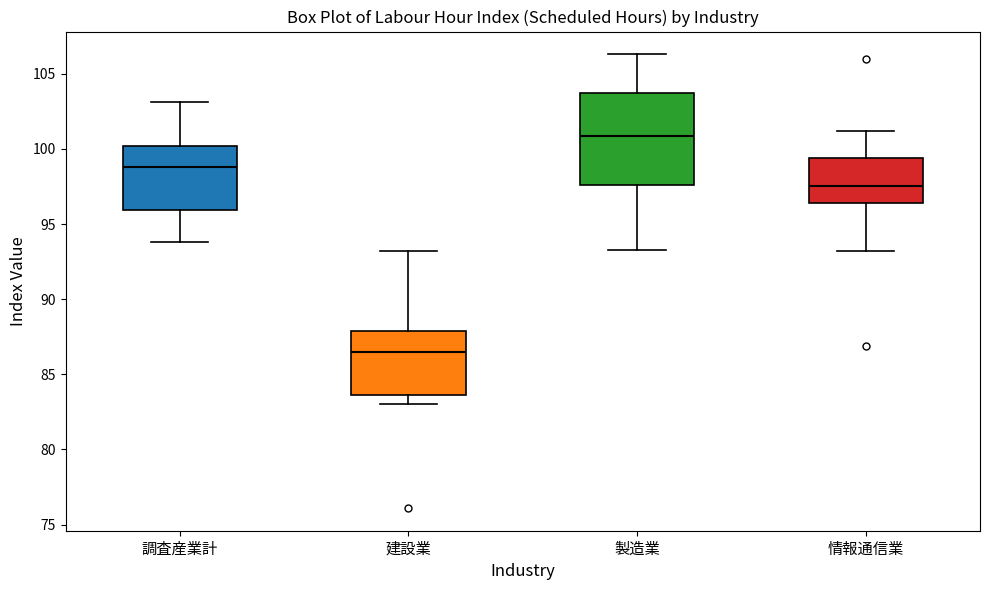

Comparing the boxes themselves (not the whiskers), which one is the tallest?

製造業